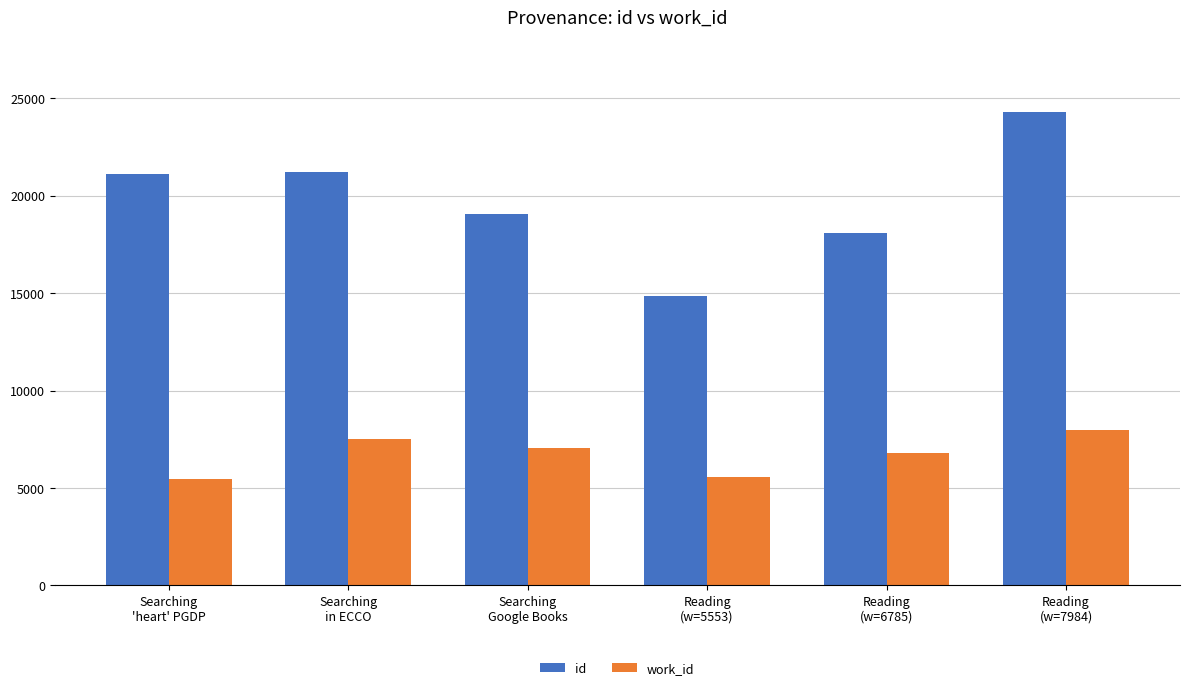

True or false: work_id has a value of 3887 at Reading
(w=7984).

False